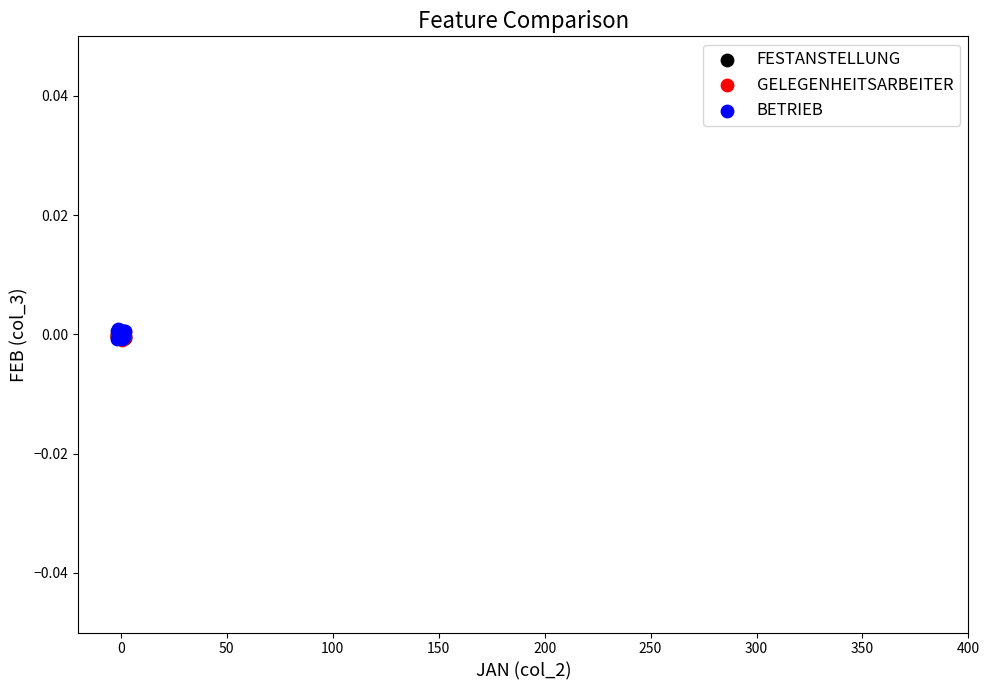

What are all the series names shown in the legend?

FESTANSTELLUNG, GELEGENHEITSARBEITER, BETRIEB